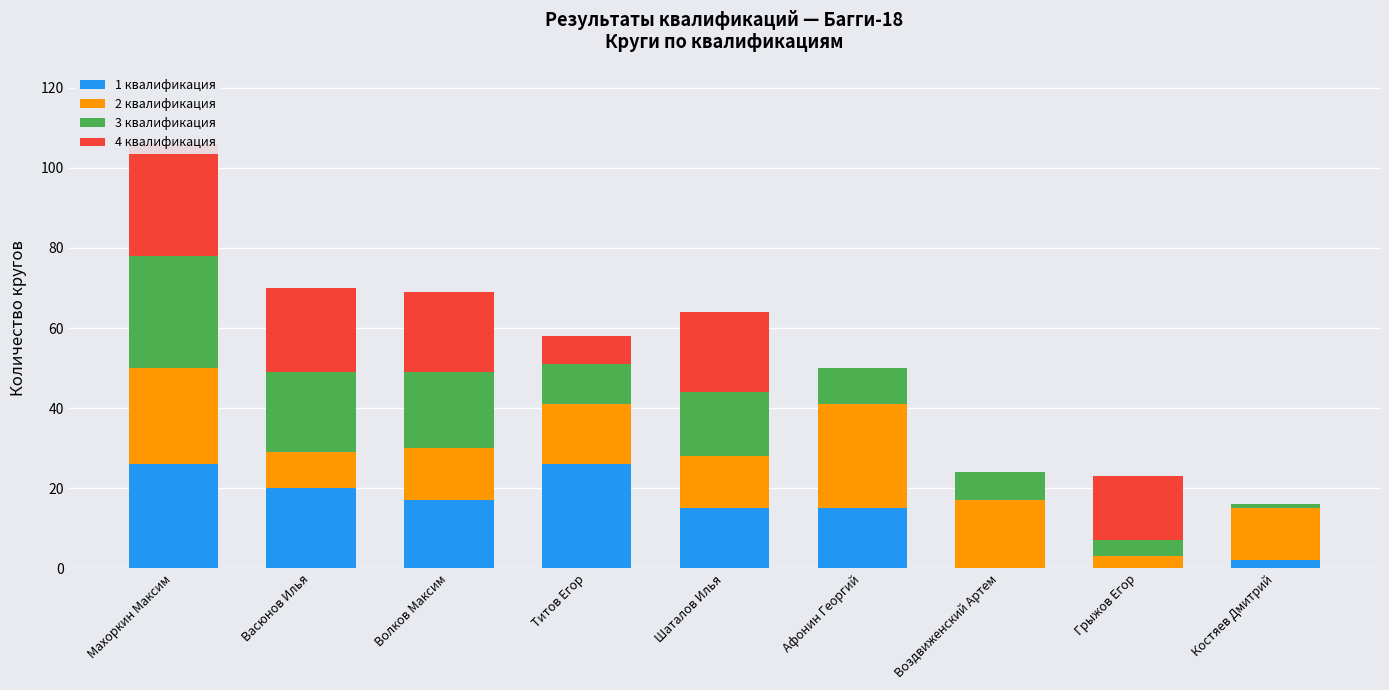

Where does the 1 квалификация series first go above 15?

Махоркин Максим